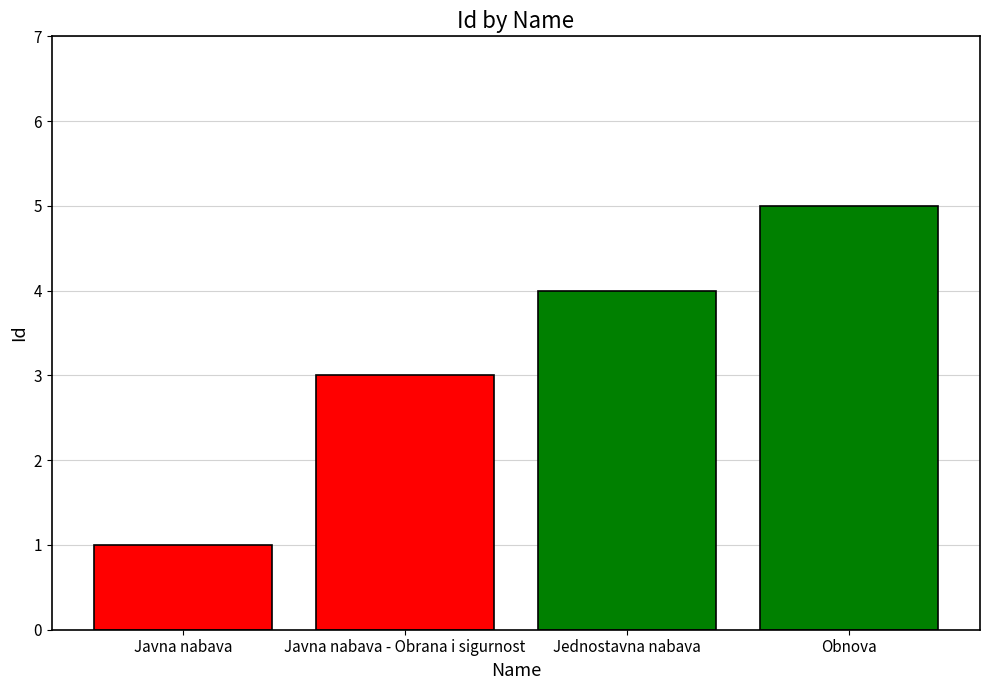

Reading left to right, list all the values displayed in this chart.

1	3	4	5